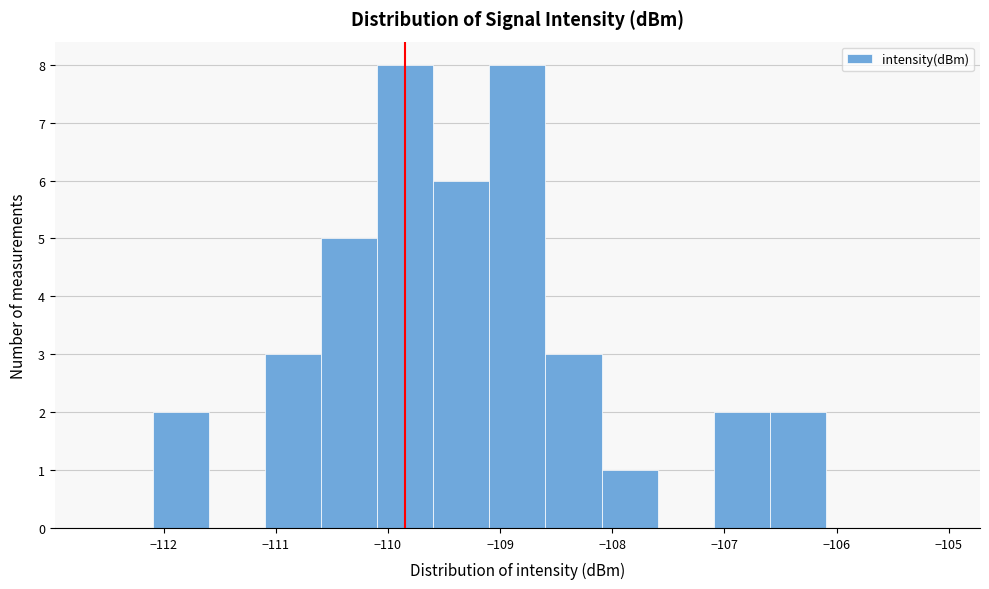

Reading left to right, transcribe this chart: for each bar, give the range it covers on the x-axis and its height. Neither the bar edges nor the heights are printed on the chart, so give them approximately, as read against the axes.

-112.6 to -112.1: 0
-112.1 to -111.6: 2
-111.6 to -111.1: 0
-111.1 to -110.6: 3
-110.6 to -110.1: 5
-110.1 to -109.6: 8
-109.6 to -109.1: 6
-109.1 to -108.6: 8
-108.6 to -108.1: 3
-108.1 to -107.6: 1
-107.6 to -107.1: 0
-107.1 to -106.6: 2
-106.6 to -106.1: 2
-106.1 to -105.6: 0
-105.6 to -105.1: 0